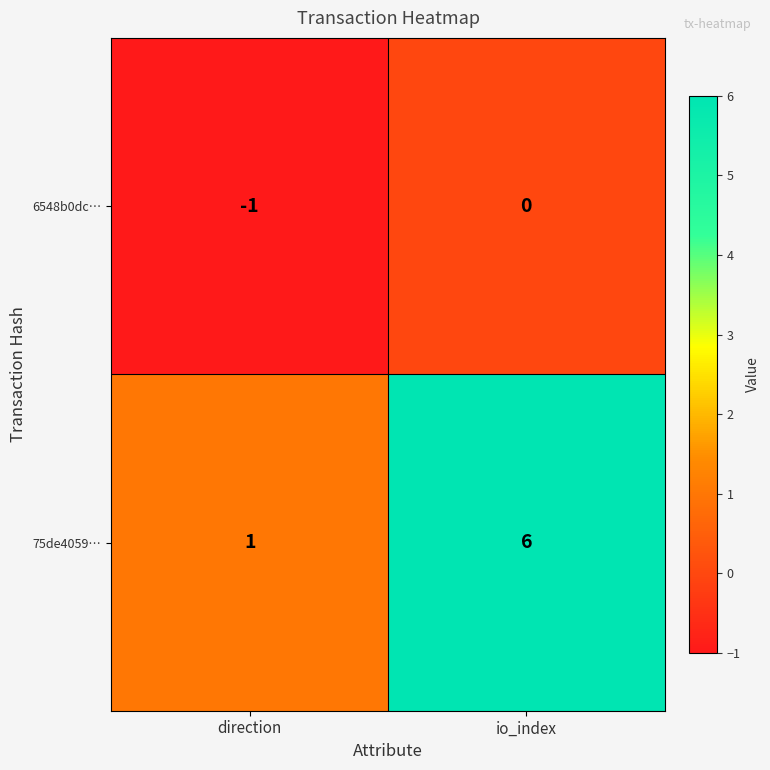

What is the difference between the maximum and minimum values in the 75de4059… series?

5